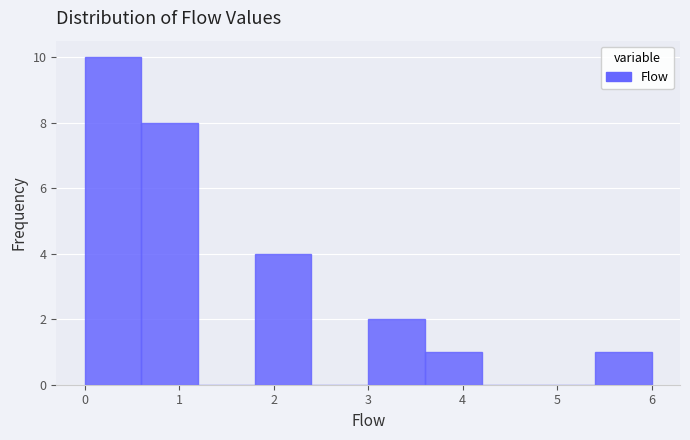

Reading left to right, transcribe this chart: for each bar, give the range it covers on the x-axis and its height. The values are not printed on the chart, so give them approximately, as read against the axis.

0.0 to 0.6: 10
0.6 to 1.2: 8
1.2 to 1.8: 0
1.8 to 2.4: 4
2.4 to 3.0: 0
3.0 to 3.6: 2
3.6 to 4.2: 1
4.2 to 4.8: 0
4.8 to 5.4: 0
5.4 to 6.0: 1